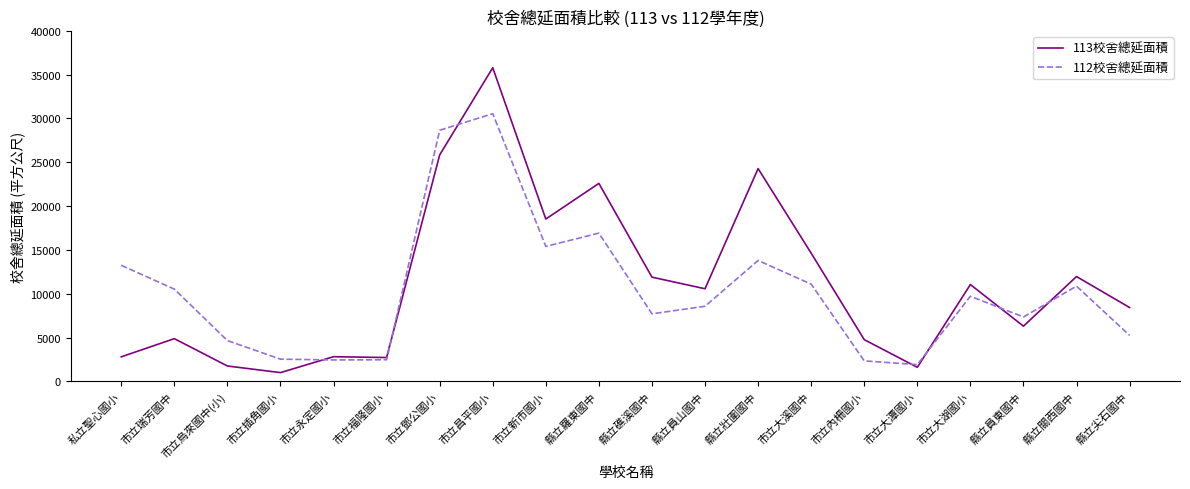

What is the total value across all series at 縣立羅東國中?

39506